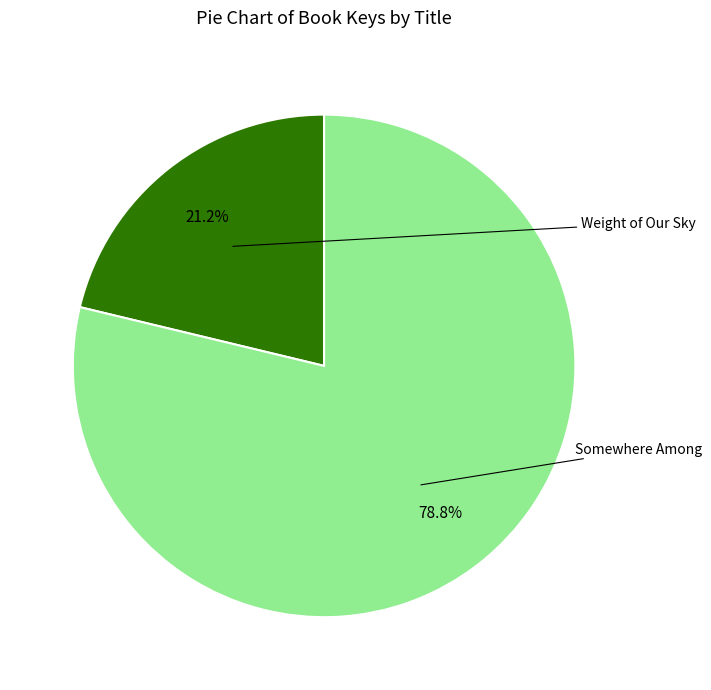

Which slice is the smallest?

Weight of Our Sky